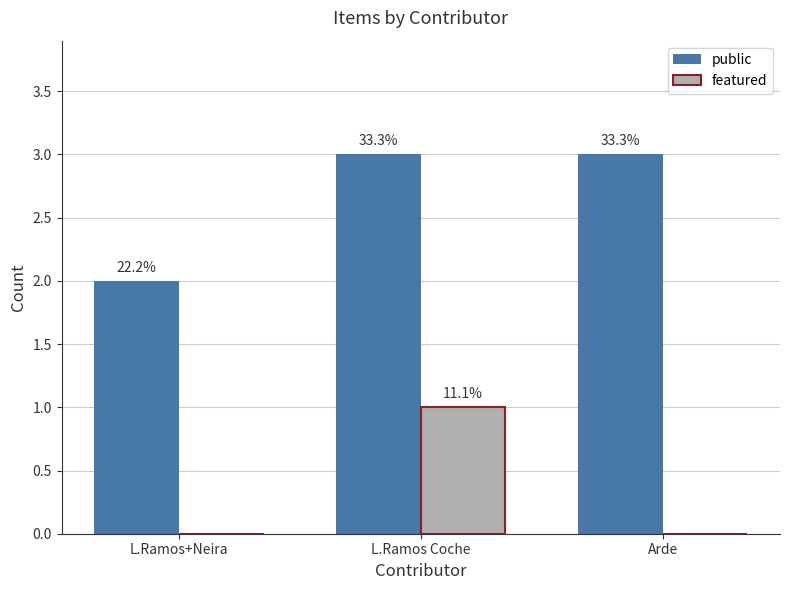

Reading right to left, extract all data points from this chart.

public: Arde=3	L.Ramos Coche=3	L.Ramos+Neira=2
featured: Arde=0	L.Ramos Coche=1	L.Ramos+Neira=0